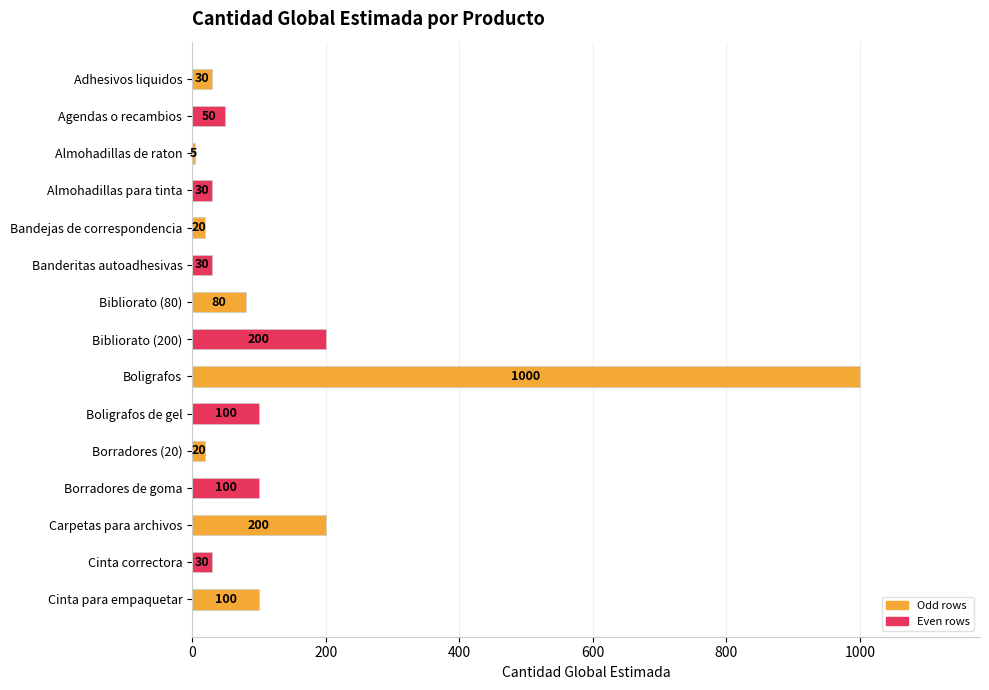

Reading top to bottom, extract all data points from this chart.

30	50	5	30	20	30	80	200	1000	100	20	100	200	30	100